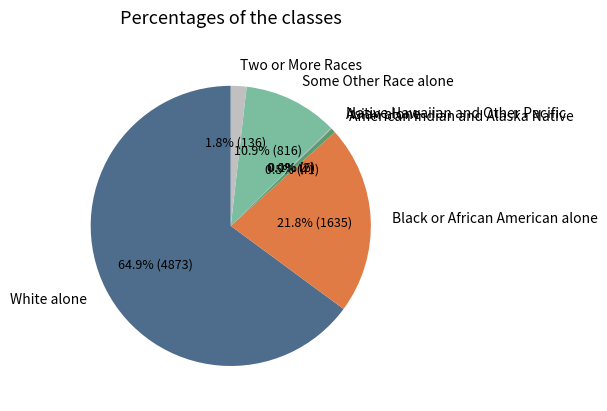

To the nearest percent, what percentage of the pie is White alone?

65%